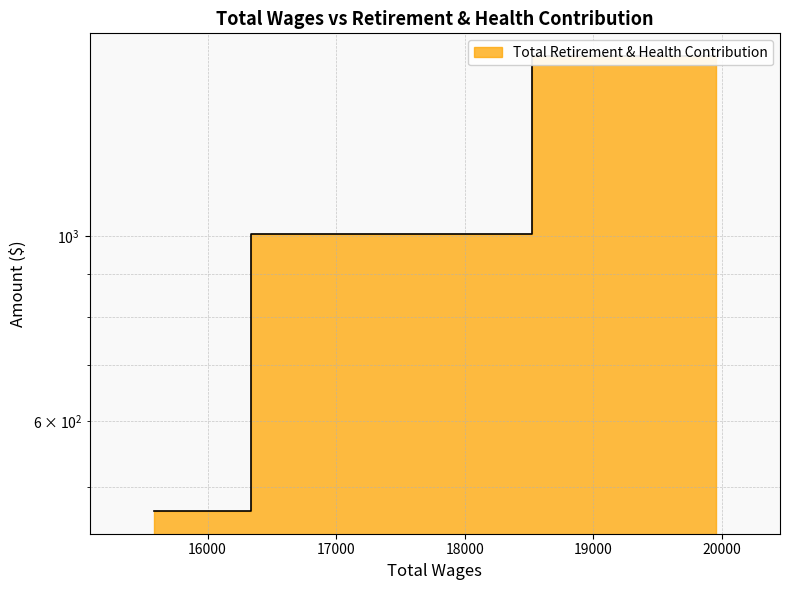

Where is the data nearest to the value 1057?

17099.0